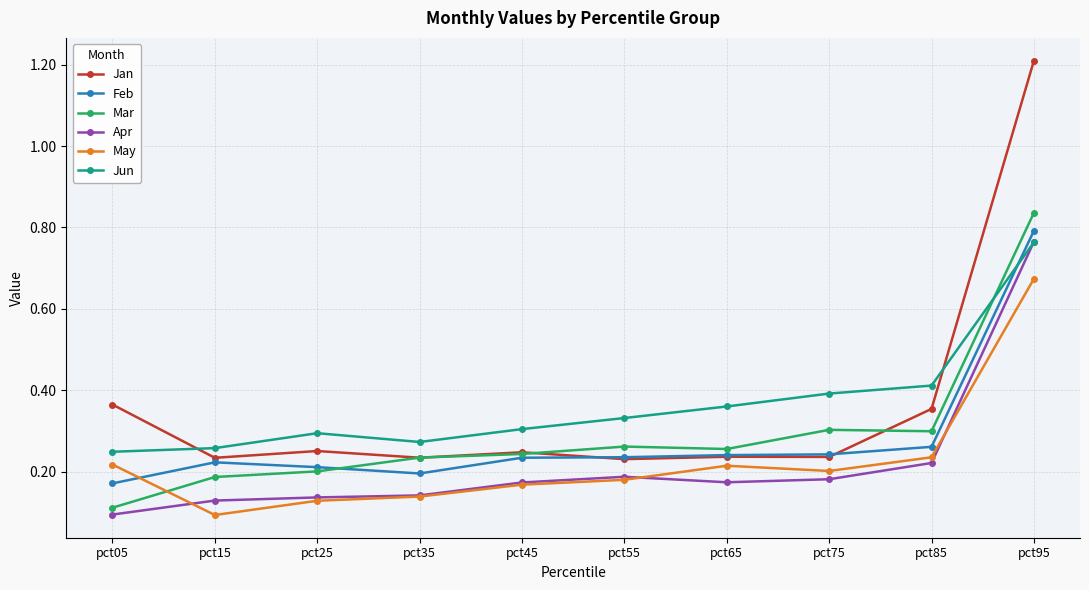

The Jan series shows 0.2 at pct45. True or false?

True